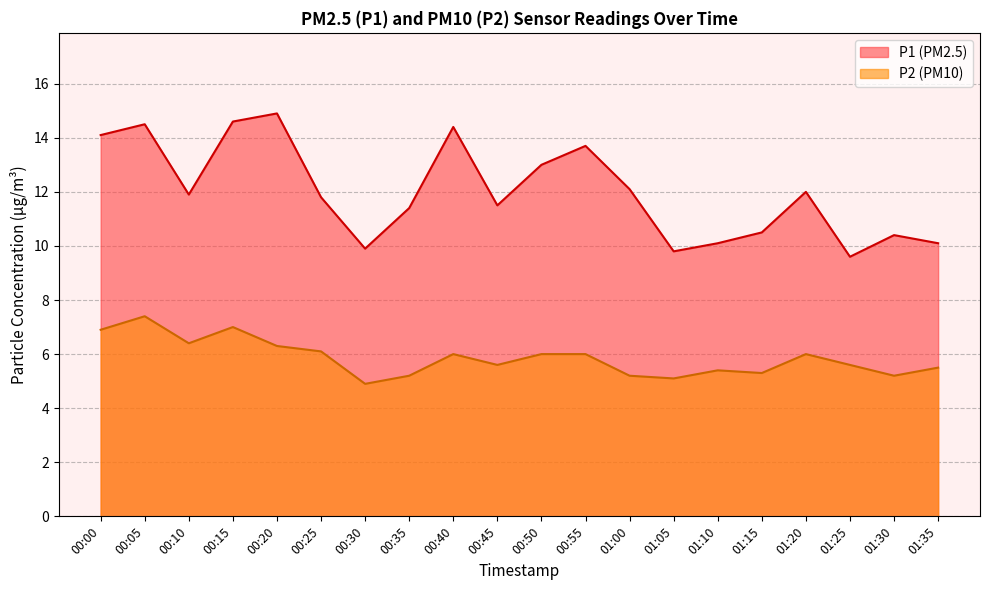

Which category has the lowest value in the P1 series?

01:25